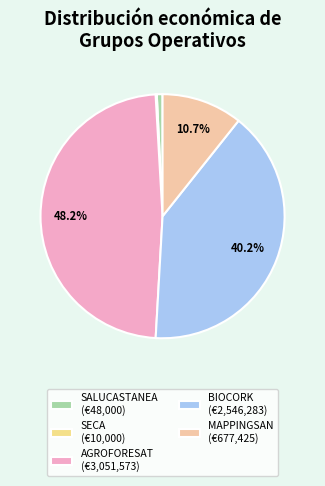

What percentage is NOT represented by AGROFORESAT?

51.8%